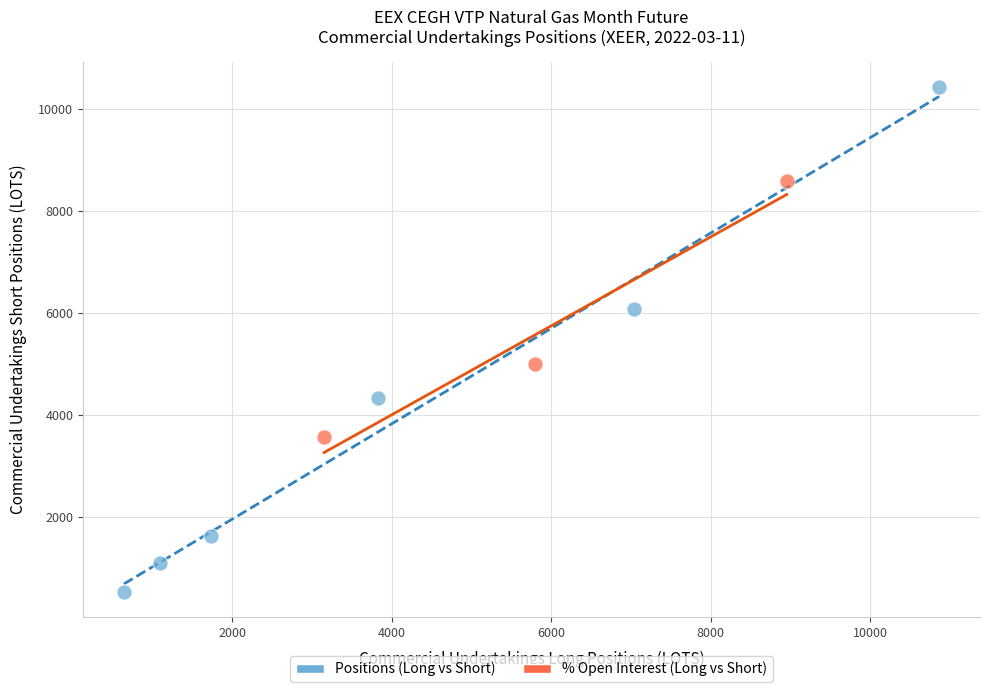

Which series reaches the minimum Y coordinate?

Positions (Long vs Short)